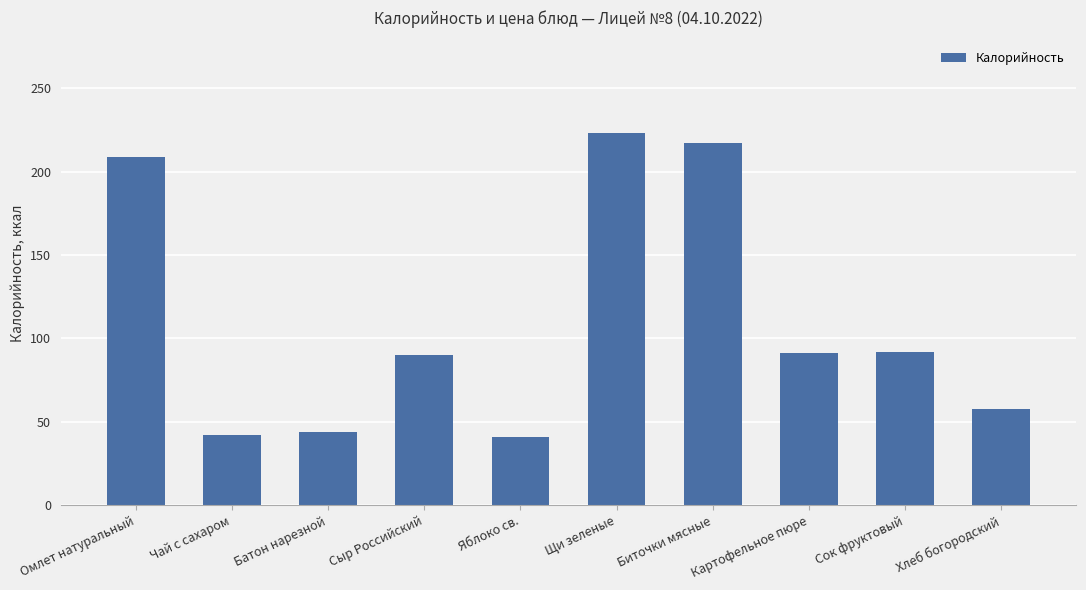

True or false: the data shows 90 at Сыр Российский.

True